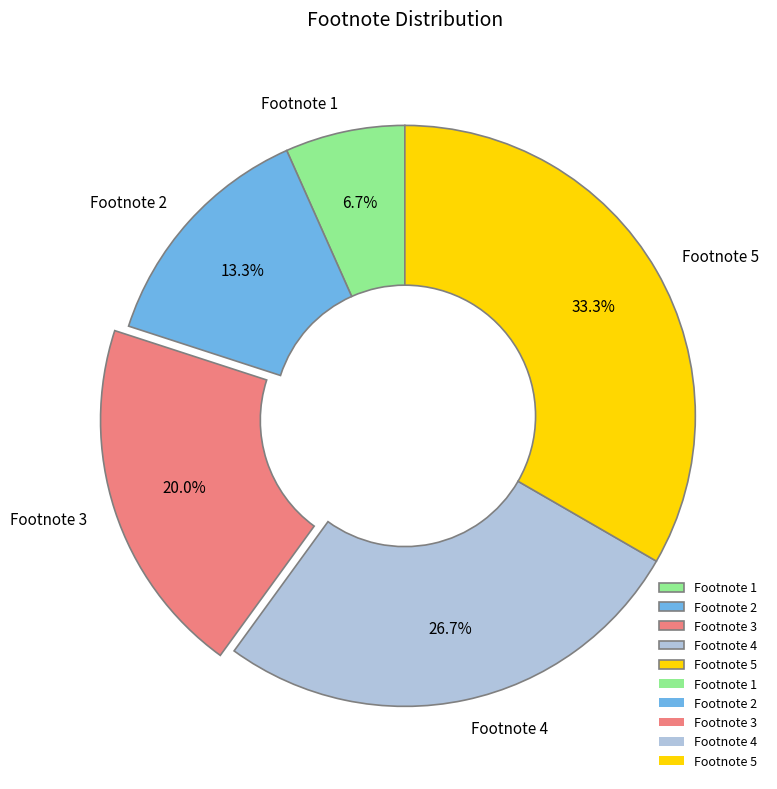

What percentage is NOT represented by Footnote 5?

66.7%